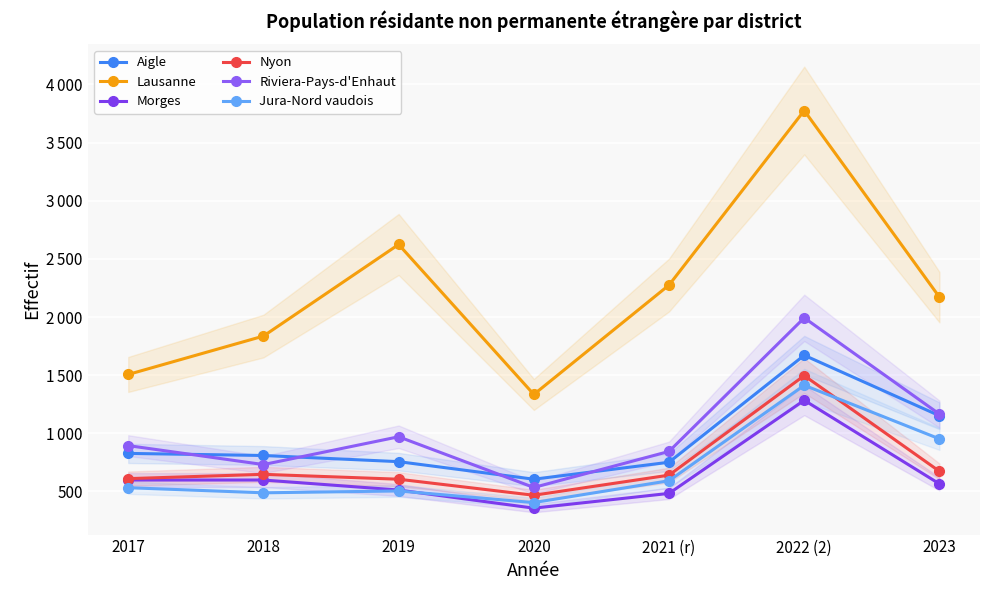

Which series has the largest range (max minus min)?

Lausanne